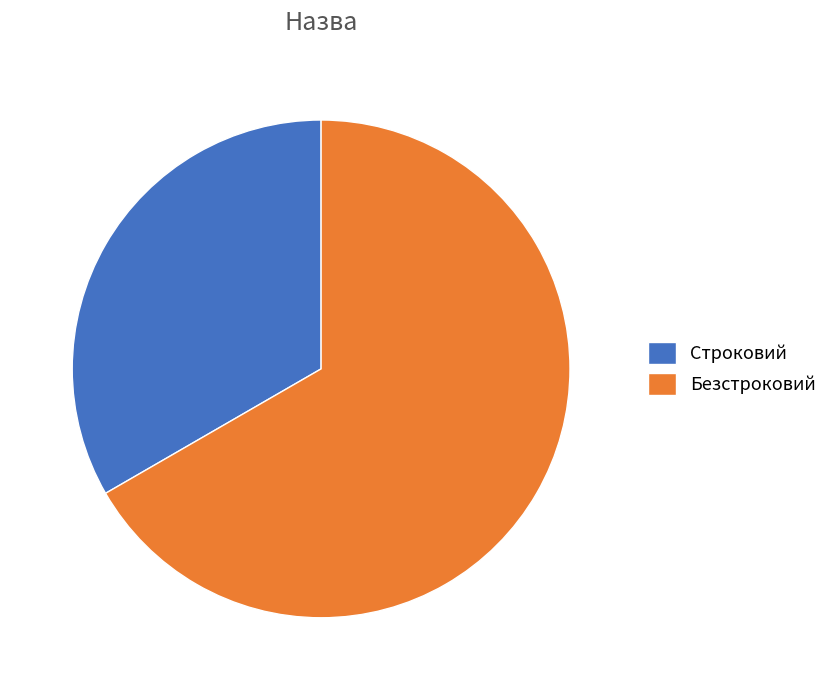

Is it true that Строковий is 33% of the pie?

True